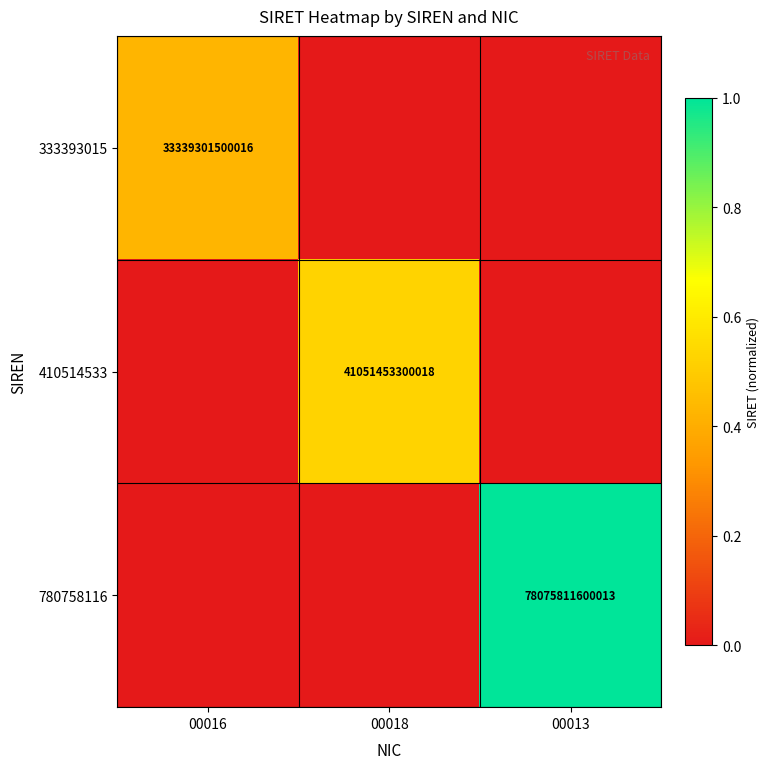

The 780758116 series shows 78075811600013 at 00013. True or false?

True